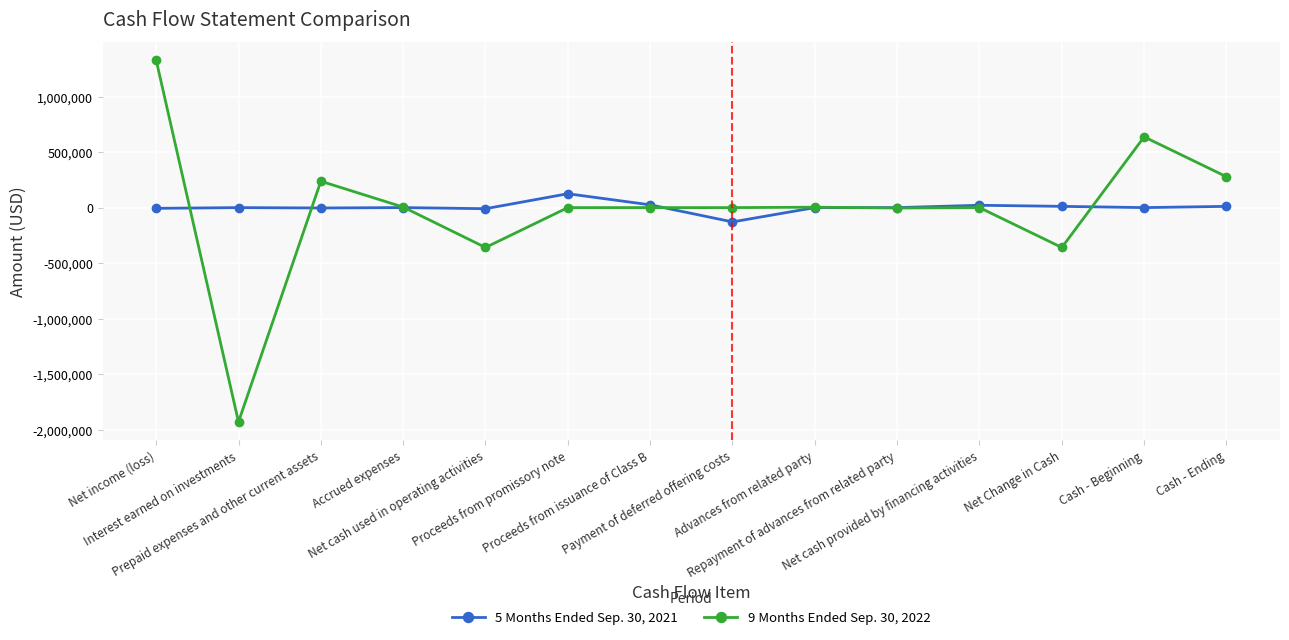

Rank the series by their maximum value, from lowest to highest.

5 Months Ended Sep. 30, 2021, 9 Months Ended Sep. 30, 2022